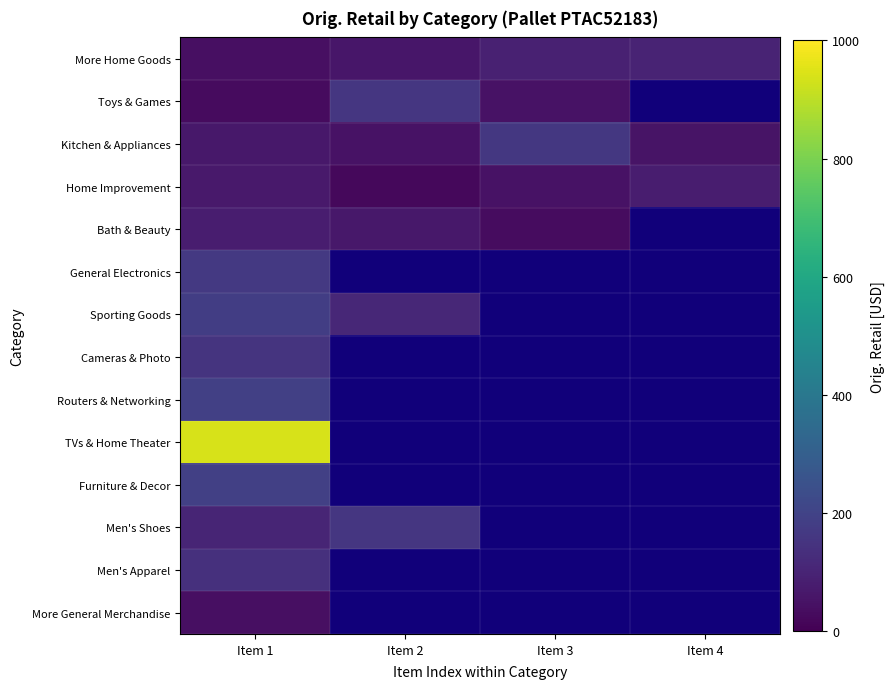

Which has a higher value, Item 2 or Item 1?

Item 2